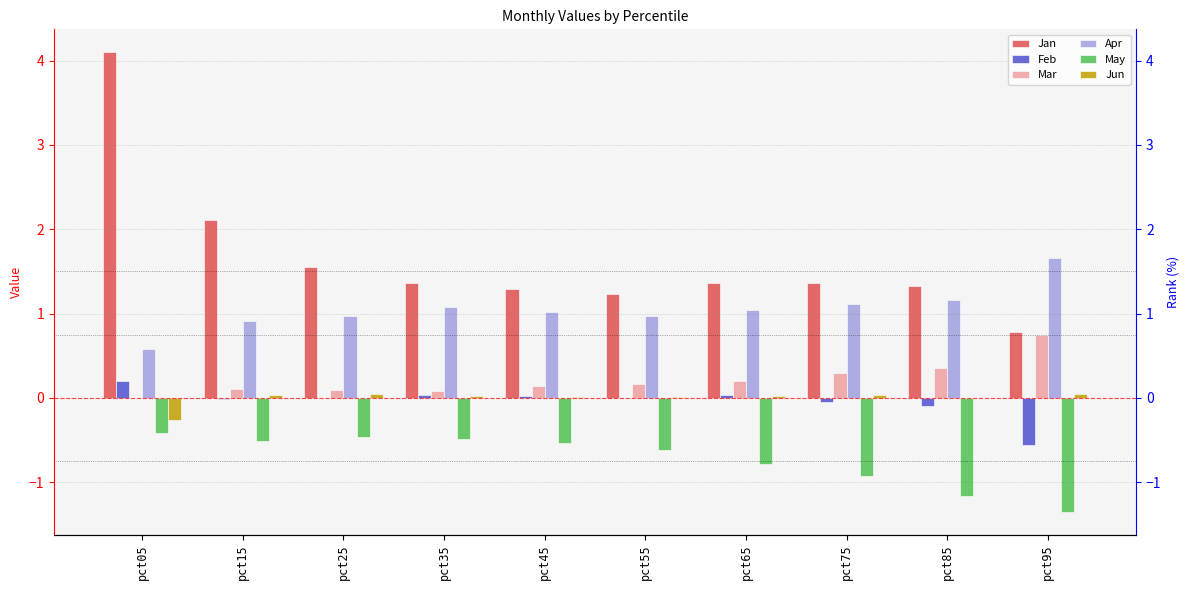

Rank the series by their maximum value, from lowest to highest.

May, Jun, Feb, Mar, Apr, Jan